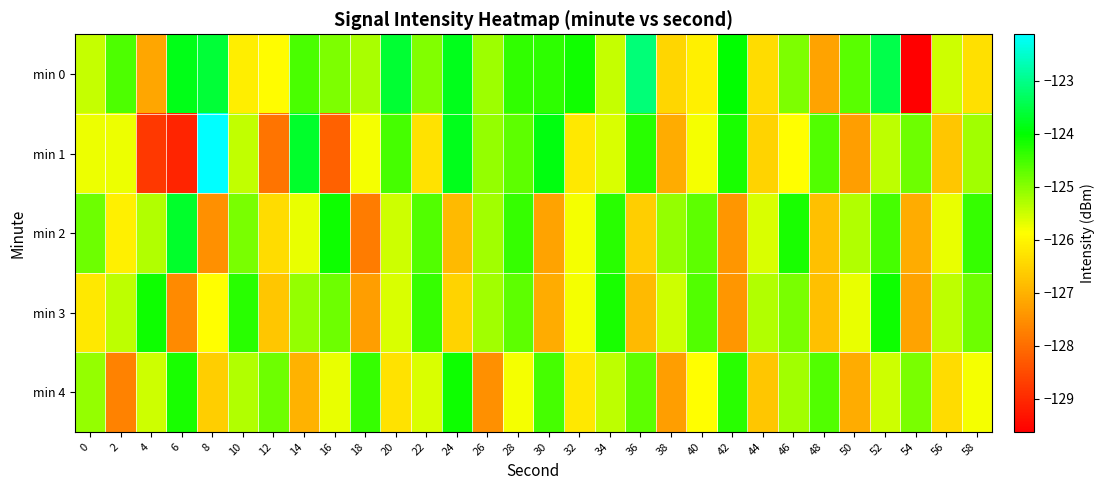

Reading left to right, list all the values displayed in this chart.

min 0: 0=-125.4	2=-124.6	4=-127.2	6=-123.8	8=-123.6	10=-126.1	12=-125.9	14=-124.5	16=-124.9	18=-125.2	20=-123.6	22=-125.0	24=-123.8	26=-125.2	28=-124.4	30=-124.3	32=-124.1	34=-125.5	36=-123.1	38=-126.5	40=-126.1	42=-124.0	44=-126.4	46=-124.9	48=-127.2	50=-124.7	52=-123.4	54=-129.6	56=-125.5	58=-126.3
min 1: 0=-125.7	2=-125.7	4=-128.8	6=-129.1	8=-122.1	10=-125.4	12=-127.9	14=-123.7	16=-128.2	18=-125.8	20=-124.5	22=-126.3	24=-123.8	26=-125.1	28=-124.7	30=-123.9	32=-126.2	34=-125.6	36=-124.3	38=-127.1	40=-125.8	42=-124.2	44=-126.5	46=-125.9	48=-124.6	50=-127.3	52=-125.4	54=-124.8	56=-126.7	58=-125.2
min 2: 0=-124.8	2=-126.1	4=-125.3	6=-123.7	8=-127.5	10=-124.9	12=-126.4	14=-125.7	16=-124.1	18=-127.8	20=-125.5	22=-124.6	24=-126.9	26=-125.2	28=-124.4	30=-127.2	32=-125.8	34=-124.3	36=-126.6	38=-125.1	40=-124.7	42=-127.4	44=-125.6	46=-124.2	48=-126.8	50=-125.3	52=-124.5	54=-127.1	56=-125.7	58=-124.4
min 3: 0=-126.2	2=-125.4	4=-124.1	6=-127.6	8=-125.9	10=-124.3	12=-126.7	14=-125.1	16=-124.8	18=-127.3	20=-125.6	22=-124.4	24=-126.5	26=-125.2	28=-124.7	30=-127.1	32=-125.8	34=-124.2	36=-126.9	38=-125.5	40=-124.6	42=-127.4	44=-125.3	46=-124.9	48=-126.8	50=-125.7	52=-124.1	54=-127.2	56=-125.4	58=-124.8
min 4: 0=-125.1	2=-127.7	4=-125.5	6=-124.2	8=-126.6	10=-125.3	12=-124.8	14=-127.0	16=-125.7	18=-124.4	20=-126.3	22=-125.6	24=-124.1	26=-127.5	28=-125.8	30=-124.5	32=-126.2	34=-125.4	36=-124.7	38=-127.3	40=-125.9	42=-124.3	44=-126.7	46=-125.2	48=-124.6	50=-127.1	52=-125.5	54=-124.9	56=-126.4	58=-125.8